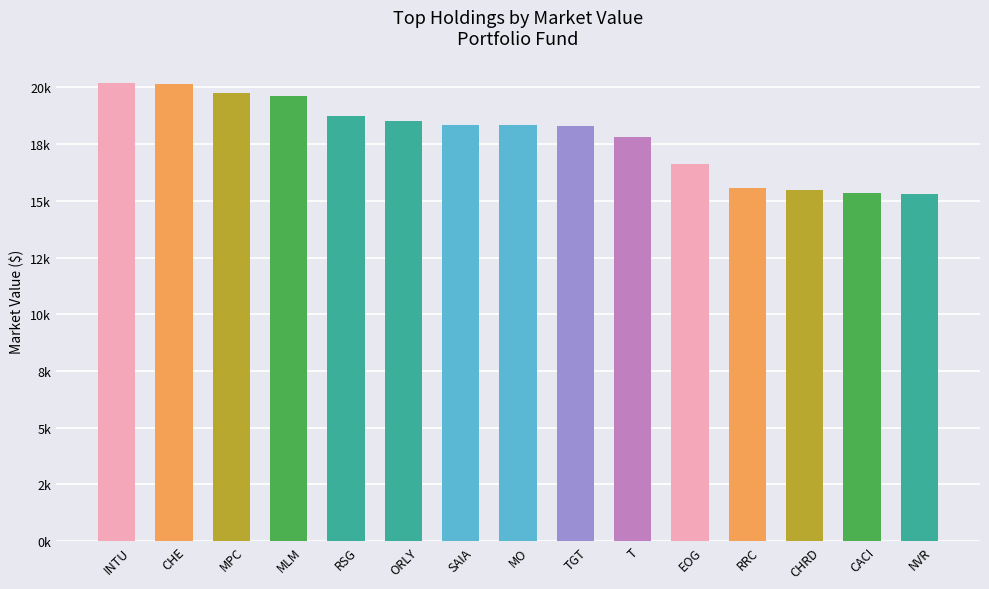

Are the bars horizontal?

No